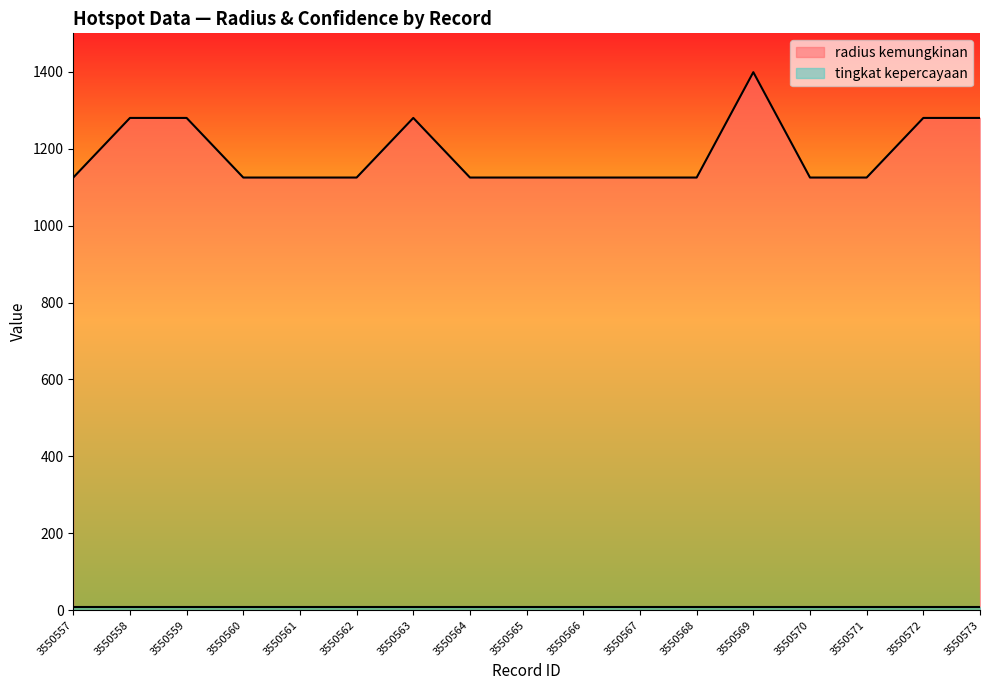

The chart shows a value of 1125 at 3550566. True or false?

True